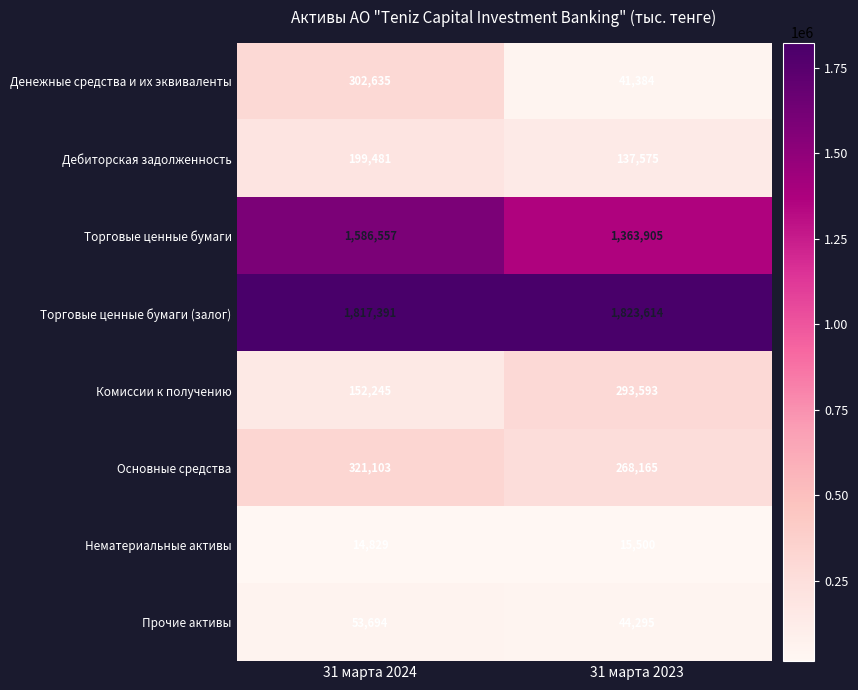

Is it true that Денежные средства и их эквиваленты equals 302635 at 31 марта 2024?

True